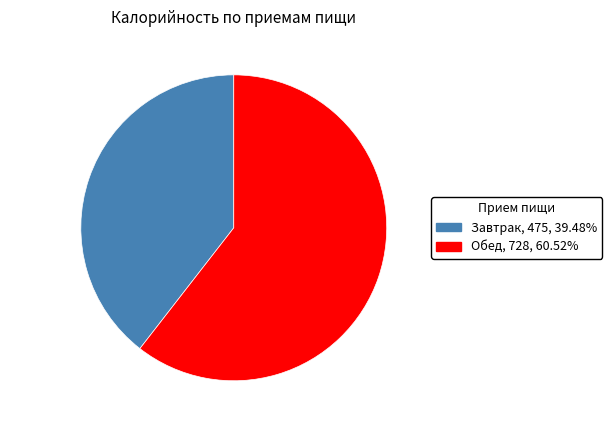

Rank the categories by value from lowest to highest.

Завтрак, Обед